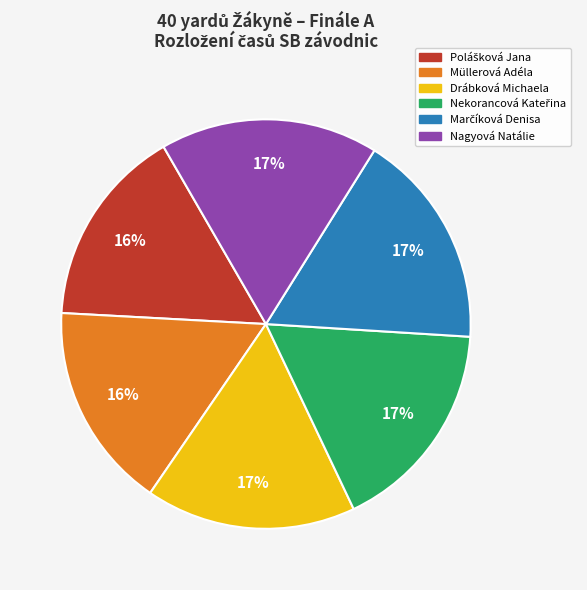

To the nearest percent, what portion does Nagyová Natálie represent?

17%